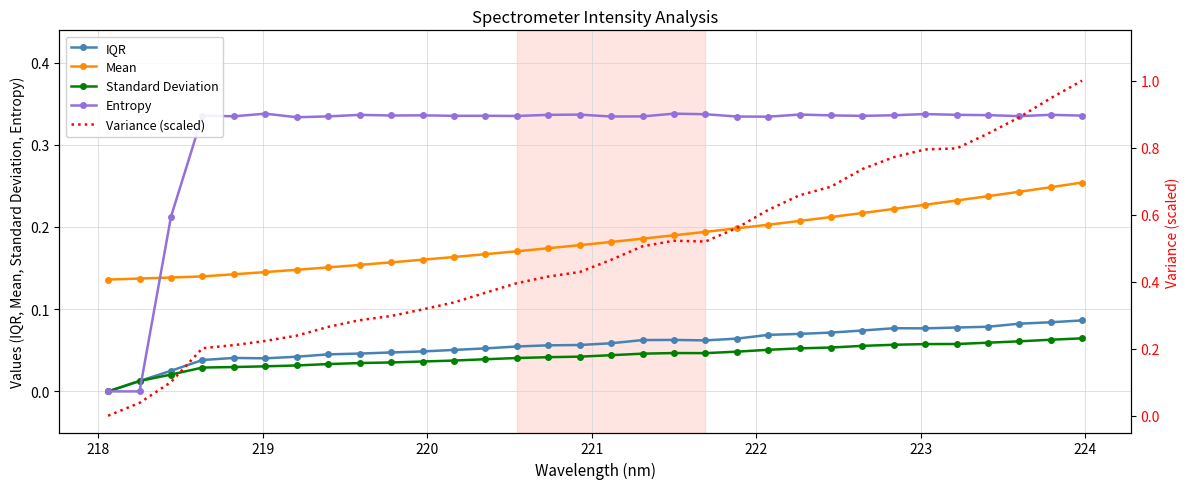

True or false: IQR has more than 2 interior local peaks.

True